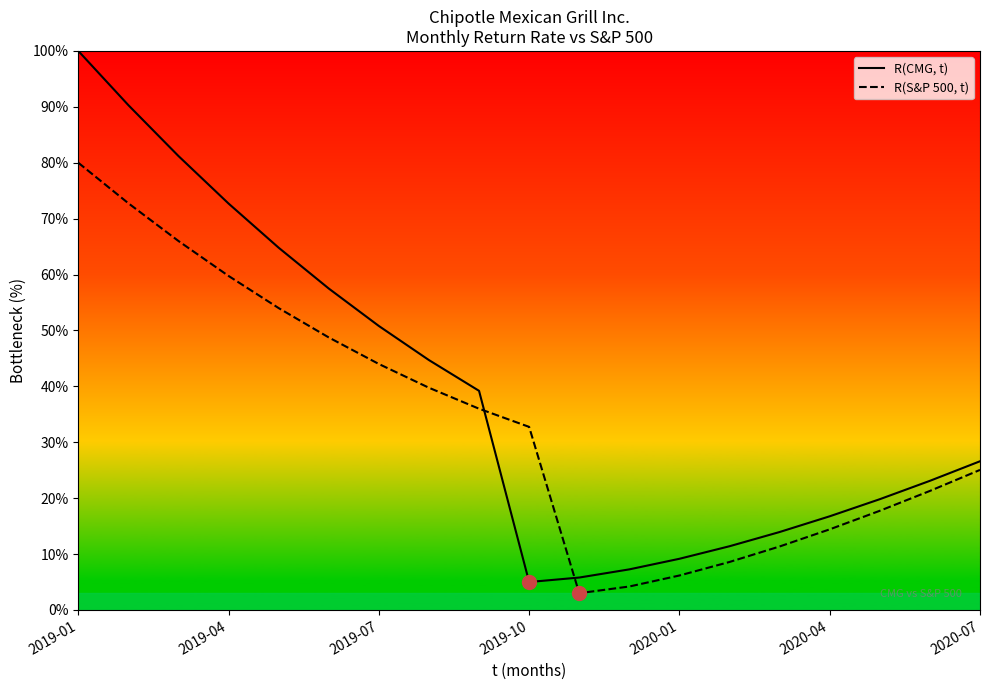

List the series in order of their overall mean, lowest first.

R(S&P 500, t), R(CMG, t)